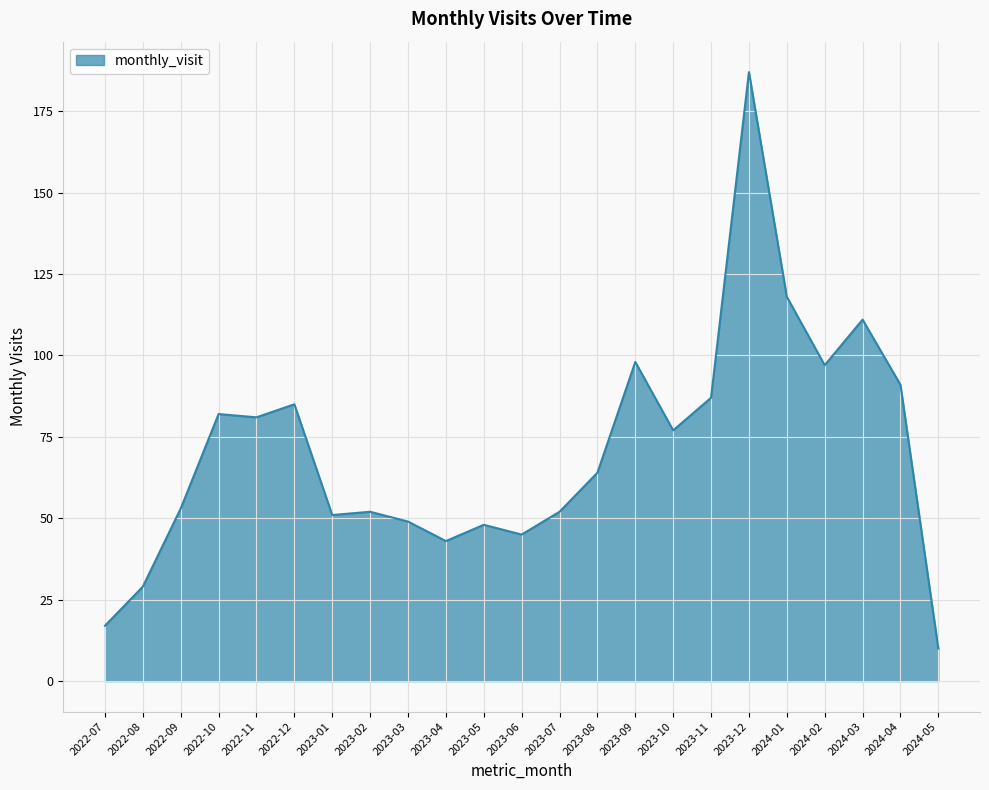

What is the smallest value displayed?

10